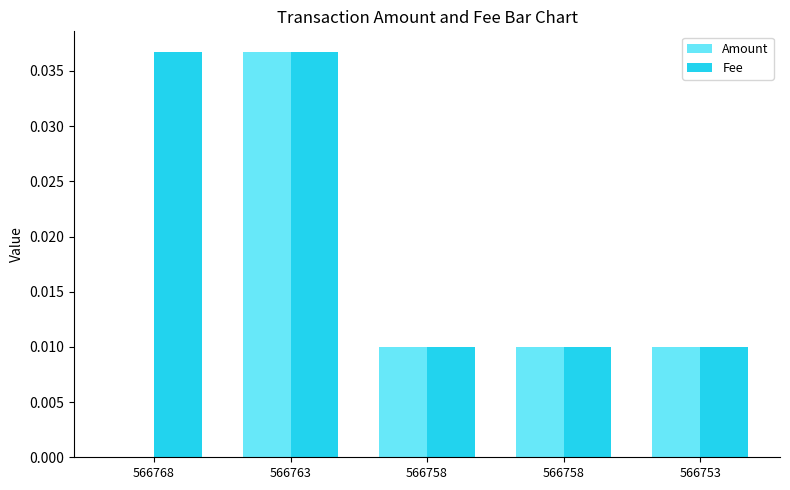

At which category does the chart reach its minimum across all series?

566768